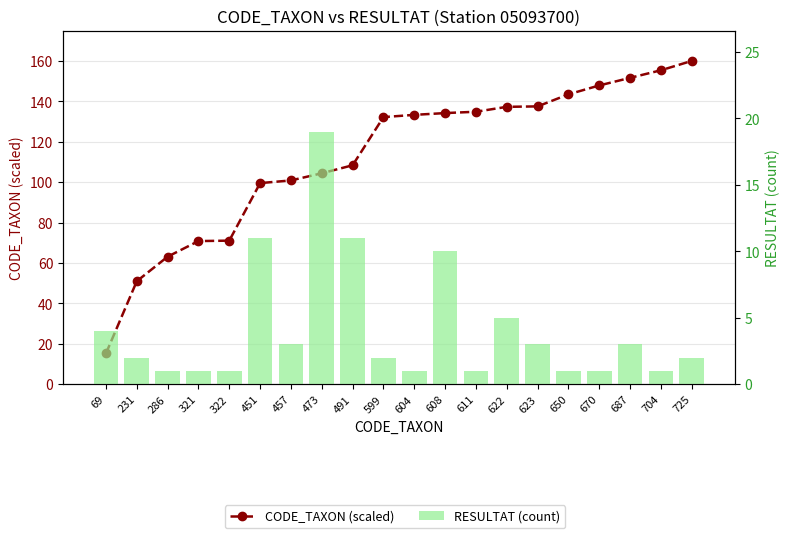

Rank the categories by CODE_TAXON (scaled) value from lowest to highest.

69, 231, 286, 321, 322, 451, 457, 473, 491, 599, 604, 608, 611, 622, 623, 650, 670, 687, 704, 725